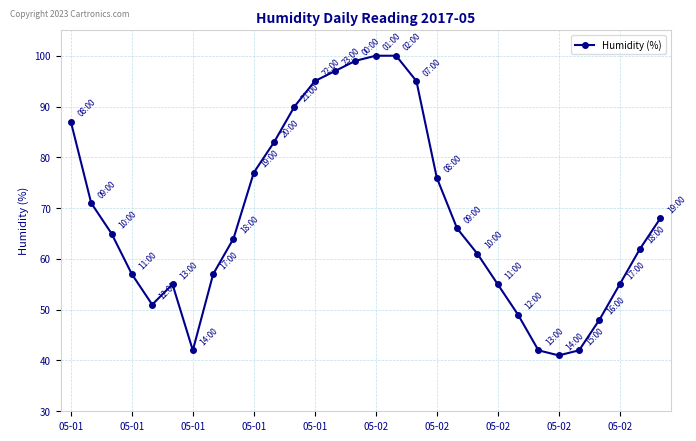

What is the difference between the second highest and minimum values?

59